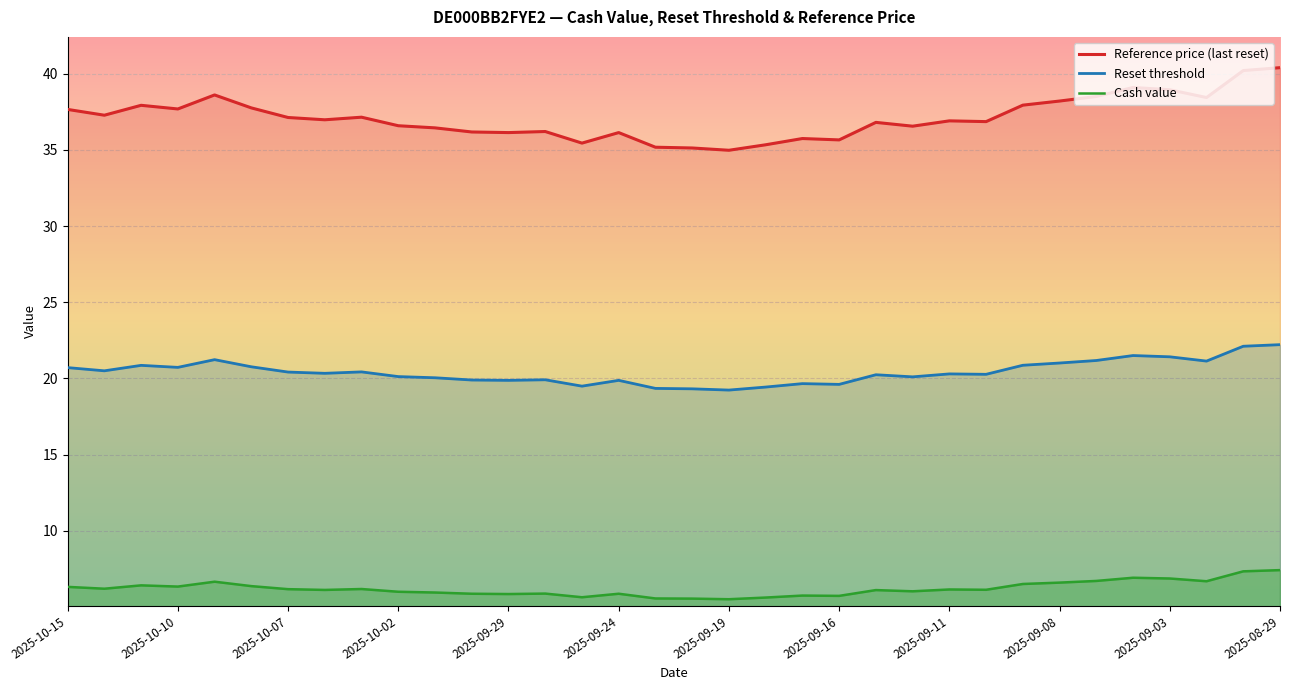

In Reset threshold, how many points are lower than both neighbors (excluding endpoints)?

10